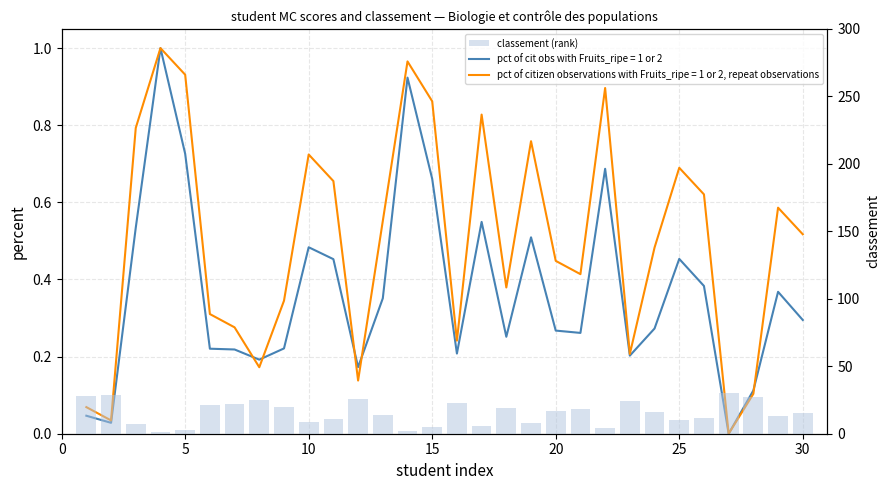

What is the maximum value shown in the chart?

30